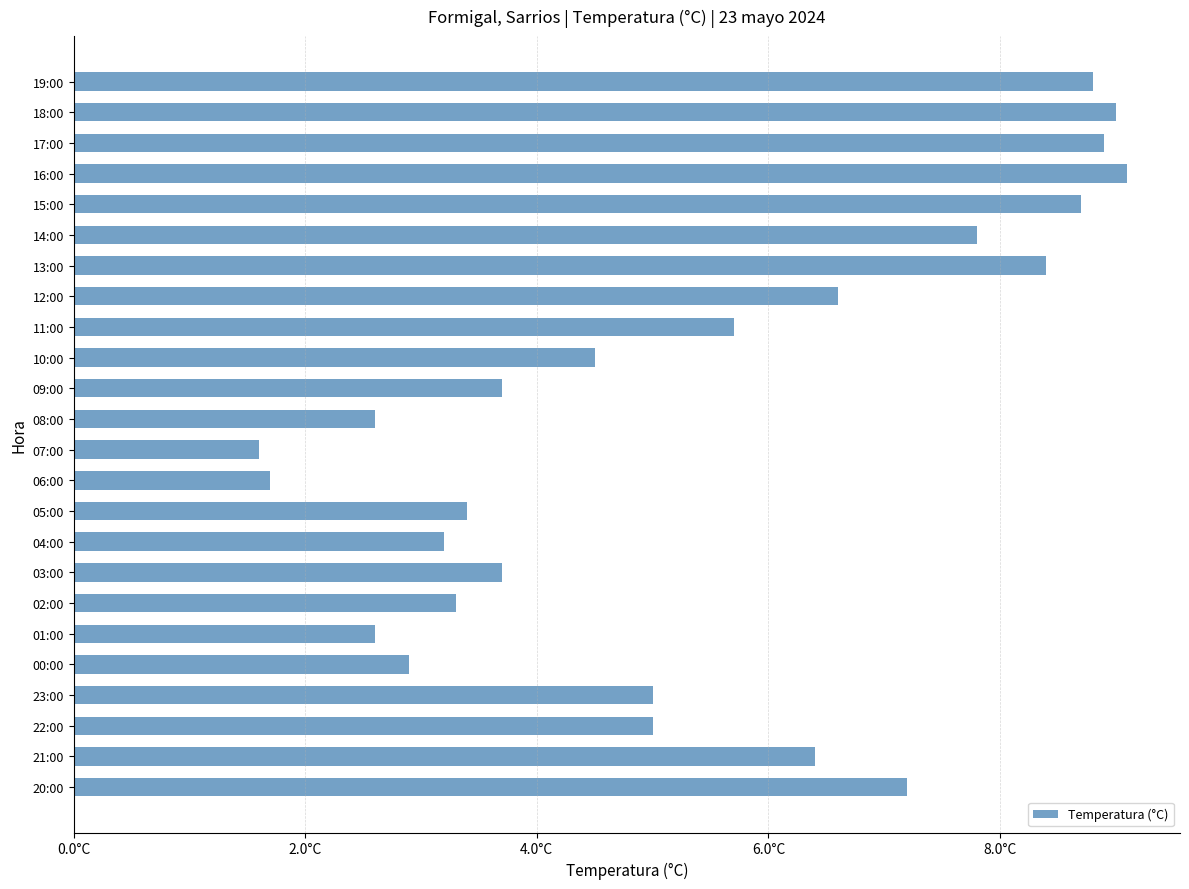

Are the bars horizontal?

Yes